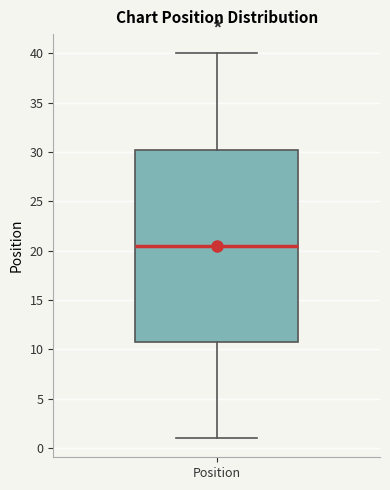

Read this box plot against the y-axis: the position of the median line, the range covered by the box, and the ends of both whiskers. The values are not printed on the chart, so give them approximately, as read against the axis.

median 20.5, box 11.0 to 30.5, whiskers 1.0 to 40.0